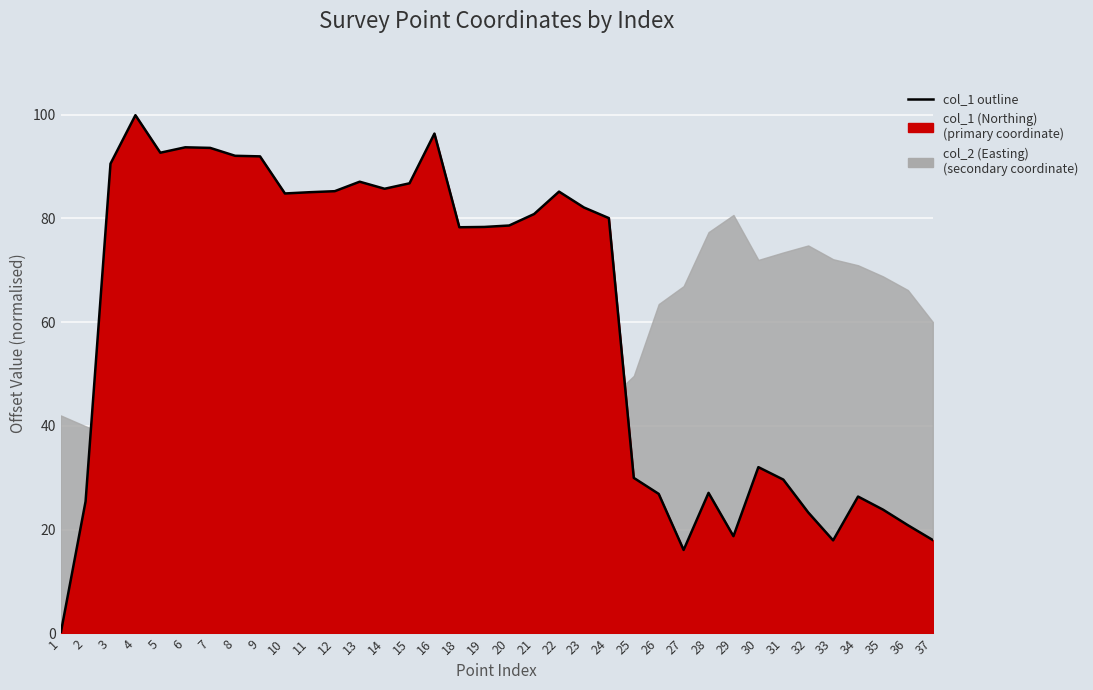

What is the change in value from 9 to 37?

-73.9